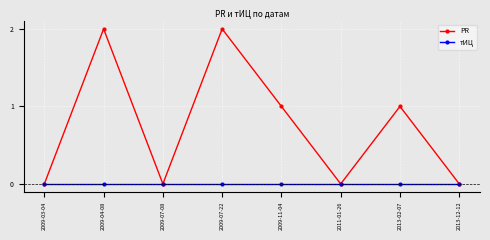

Reading right to left, extract all data points from this chart.

PR: 2013-12-12=0	2013-02-07=1	2011-01-26=0	2009-11-04=1	2009-07-22=2	2009-07-08=0	2009-04-08=2	2009-03-04=0
тИЦ: 2013-12-12=0	2013-02-07=0	2011-01-26=0	2009-11-04=0	2009-07-22=0	2009-07-08=0	2009-04-08=0	2009-03-04=0